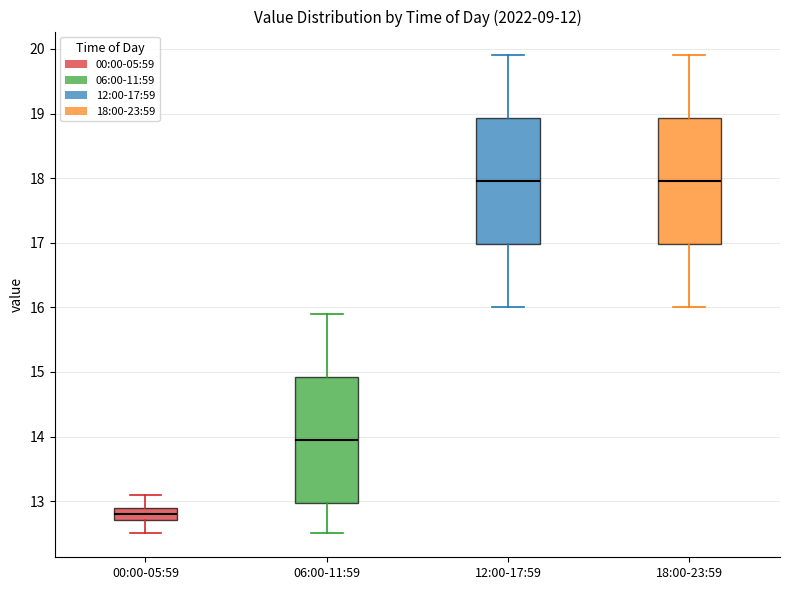

Reading left to right, read every box against the y-axis: the position of its median line, the range the box covers, and the ends of its whiskers. The values are not printed on the chart, so give them approximately, as read against the axis.

00:00-05:59: median 12.8, box 12.7 to 12.9, whiskers 12.5 to 13.1
06:00-11:59: median 14.0, box 13.0 to 14.9, whiskers 12.5 to 15.9
12:00-17:59: median 18.0, box 17.0 to 18.9, whiskers 16.0 to 19.9
18:00-23:59: median 18.0, box 17.0 to 18.9, whiskers 16.0 to 19.9